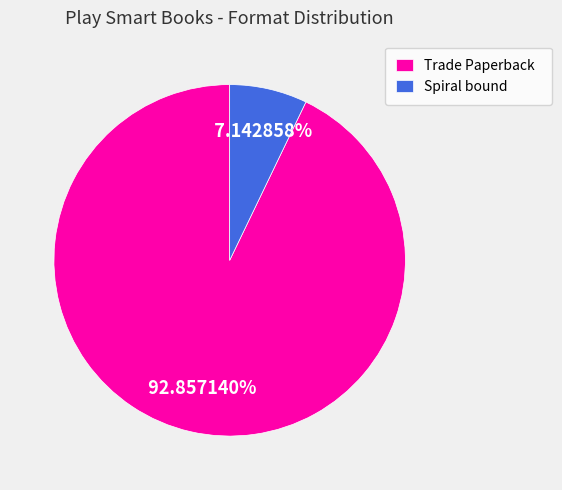

Combined, do Spiral bound and Trade Paperback account for over 50%?

Yes